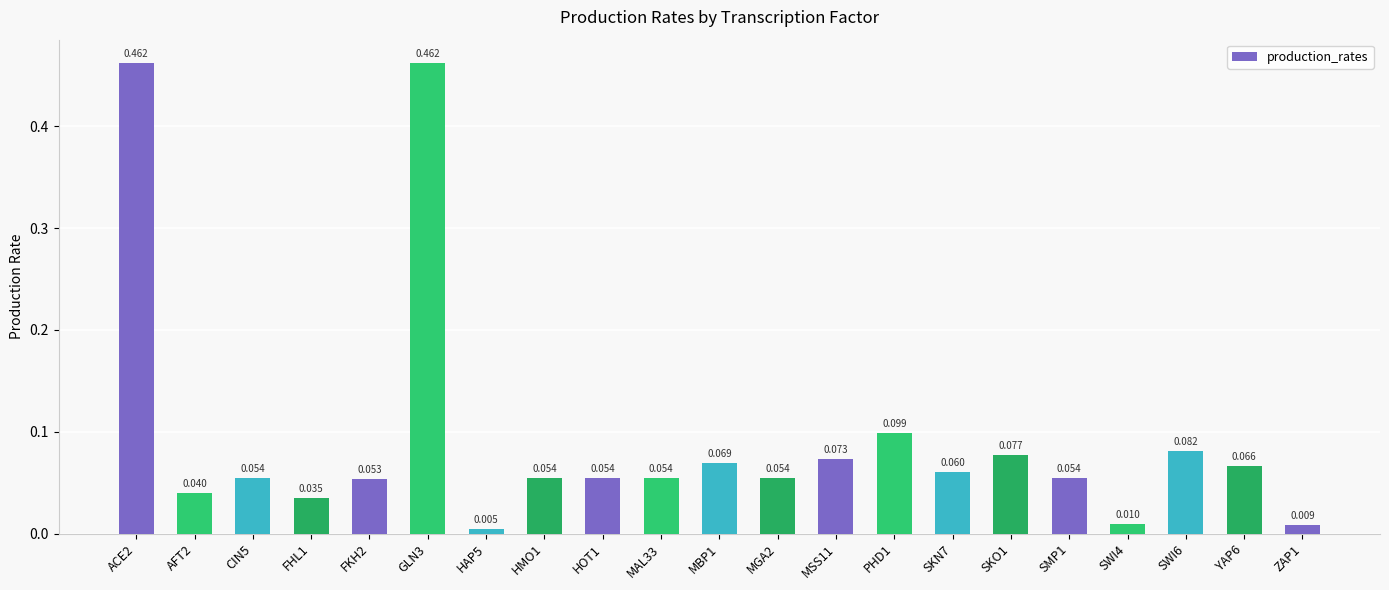

What is the average value?

0.1